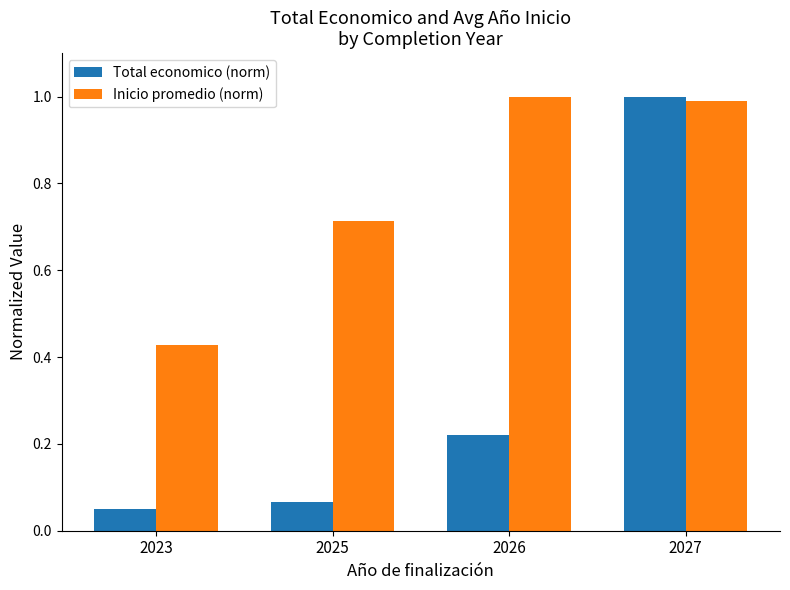

Which series has the largest total across all categories?

Inicio promedio (norm)